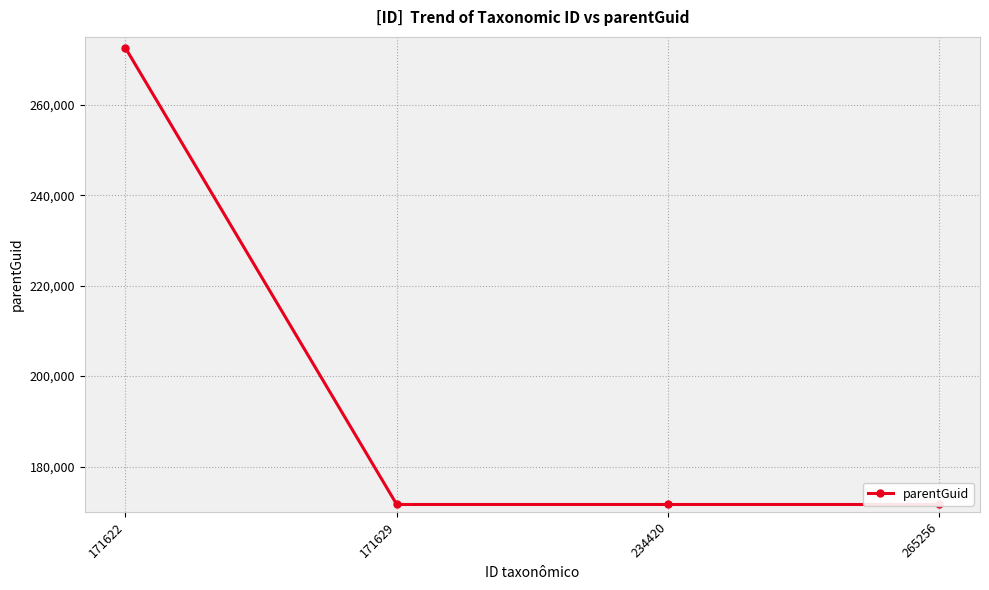

The chart shows a value of 297911 at 234420. True or false?

False